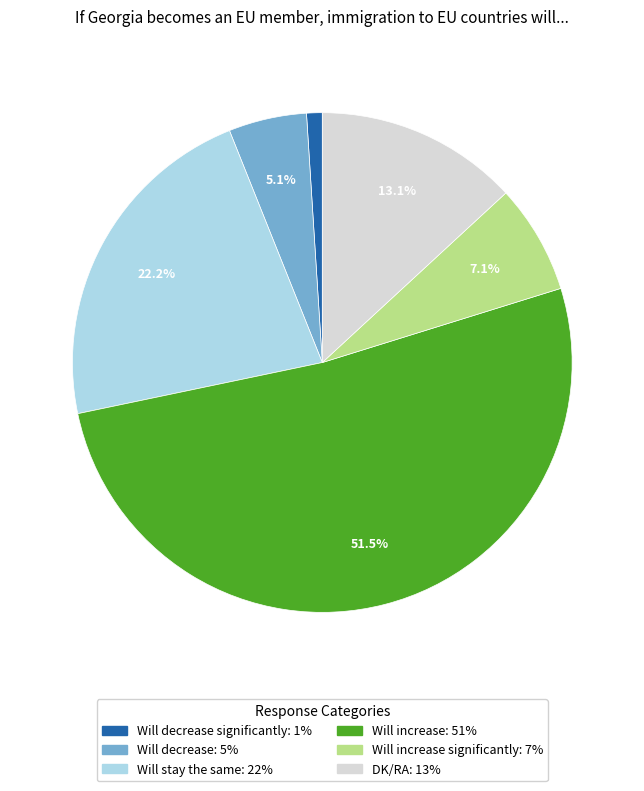

Count the number of slices in the pie.

6